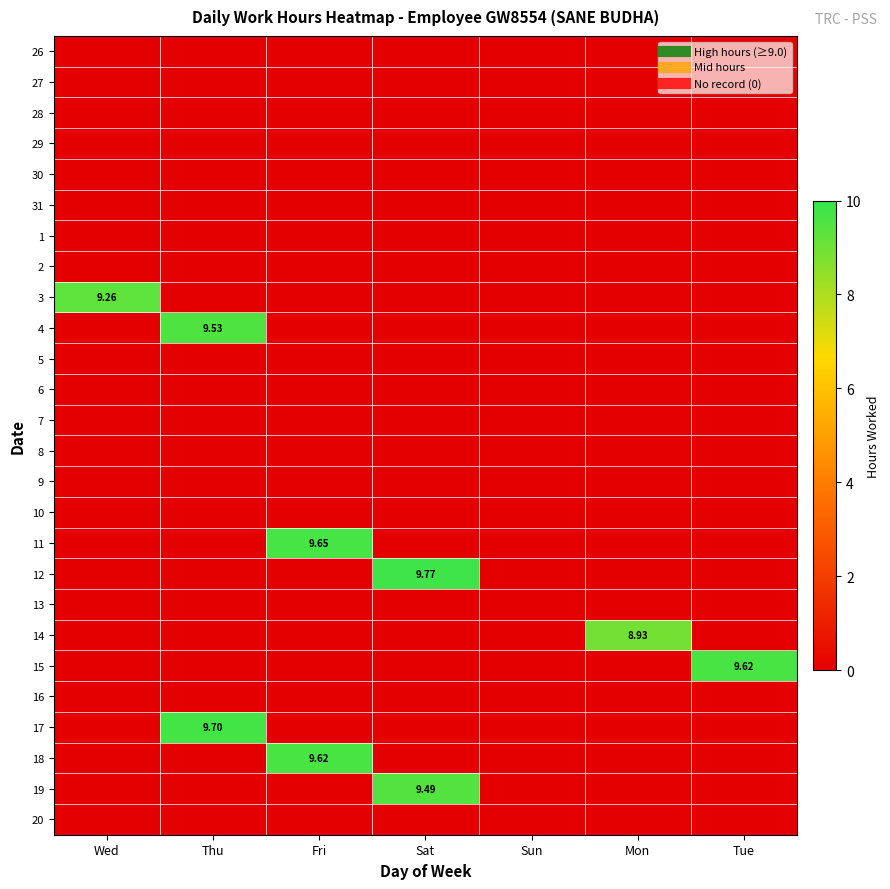

What is the maximum value shown in the chart?

9.8